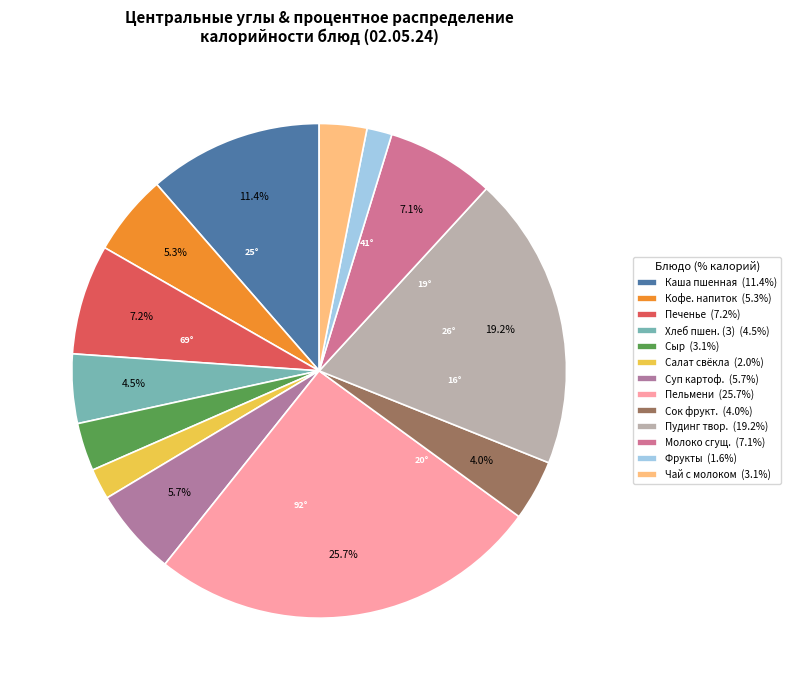

To the nearest percent, what is the difference between the largest and smallest slice percentages?

24%